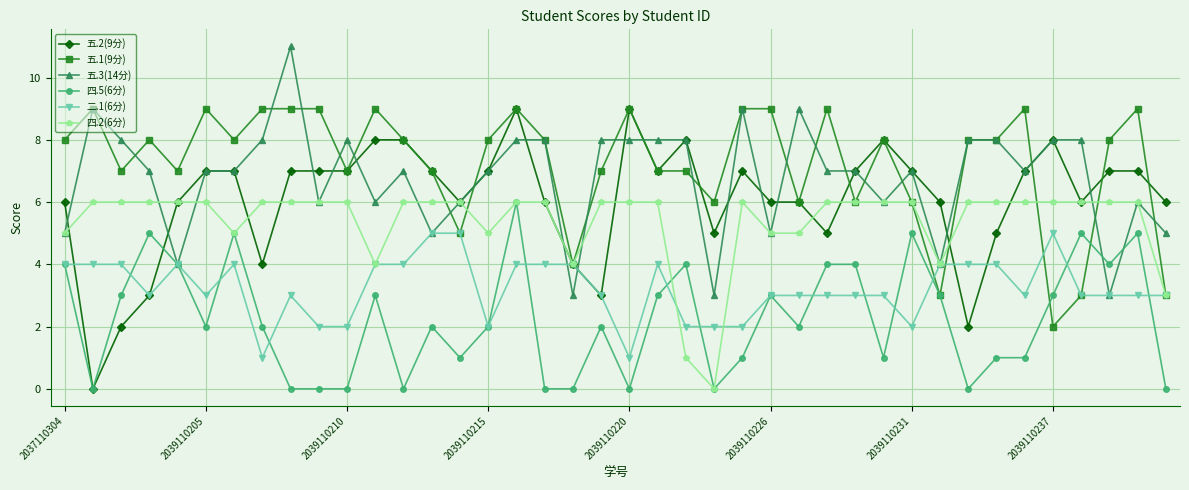

What are all the series names shown in the legend?

五.2(9分), 五.1(9分), 五.3(14分), 四.5(6分), 二.1(6分), 四.2(6分)